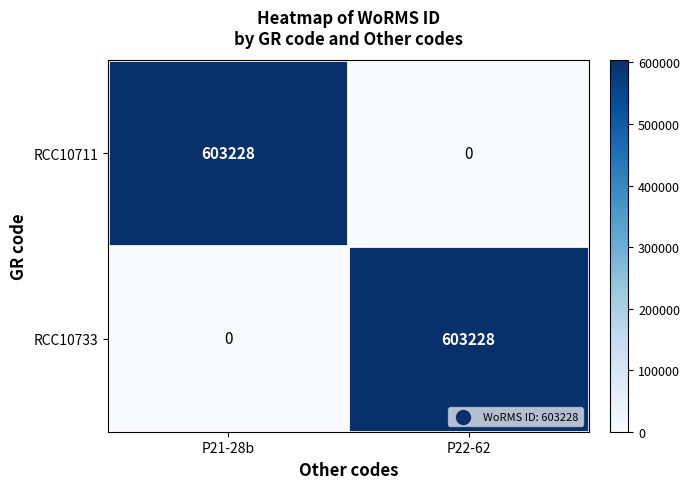

What is the spread (max minus min) of values at P21-28b?

603228